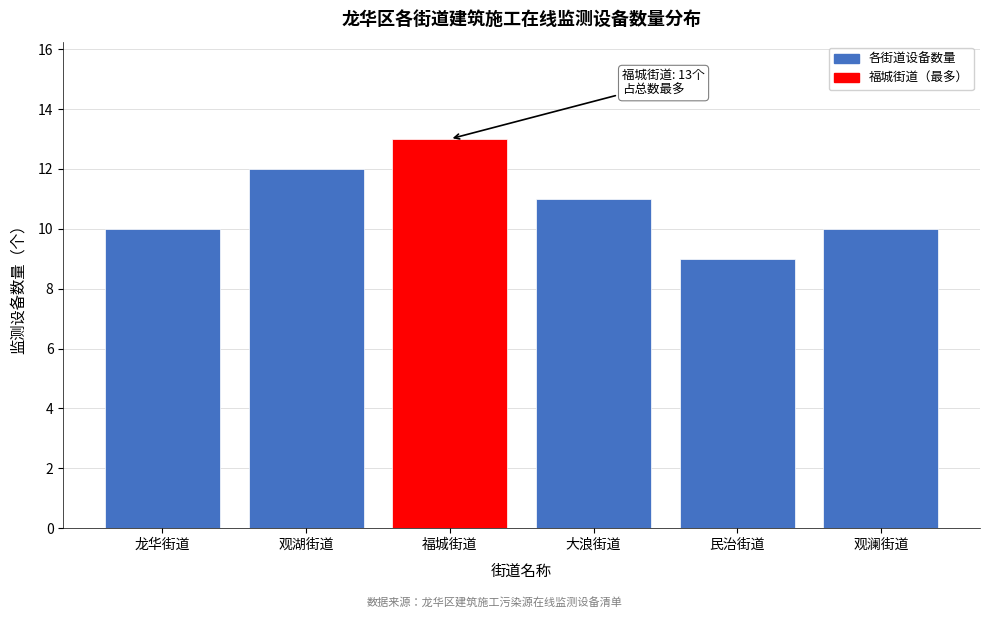

Reading right to left, list all the values displayed in this chart.

观澜街道=10	民治街道=9	大浪街道=11	福城街道=13	观湖街道=12	龙华街道=10